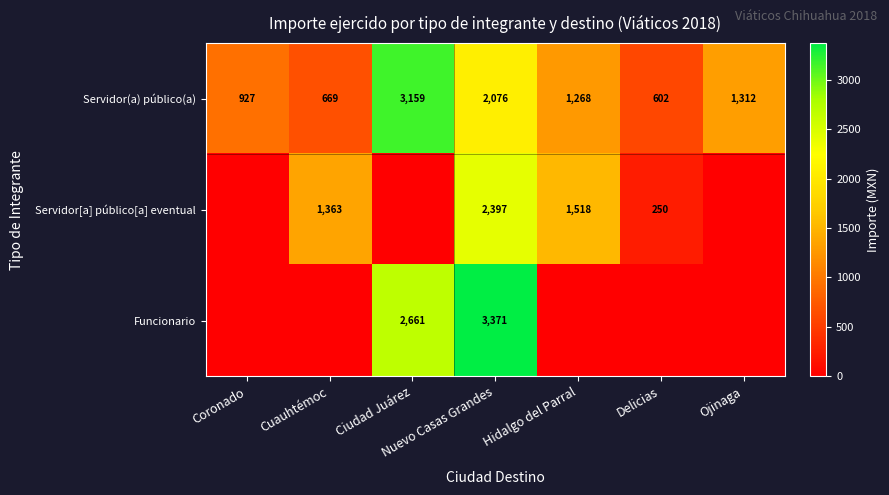

True or false: Servidor(a) público(a) has a value of 1312 at Ojinaga.

True